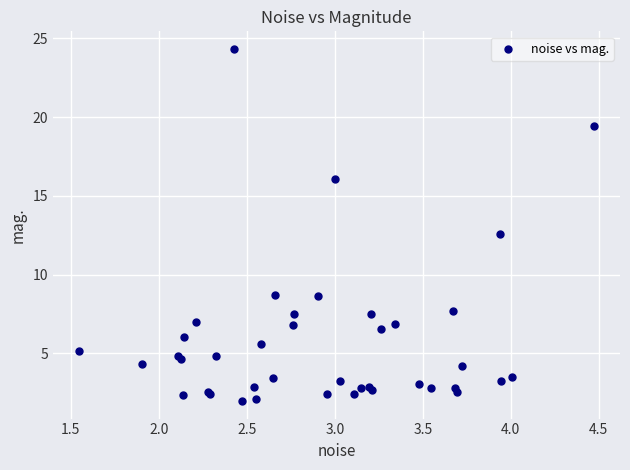

What Y value in the scatter plot is closest to 13?

12.5